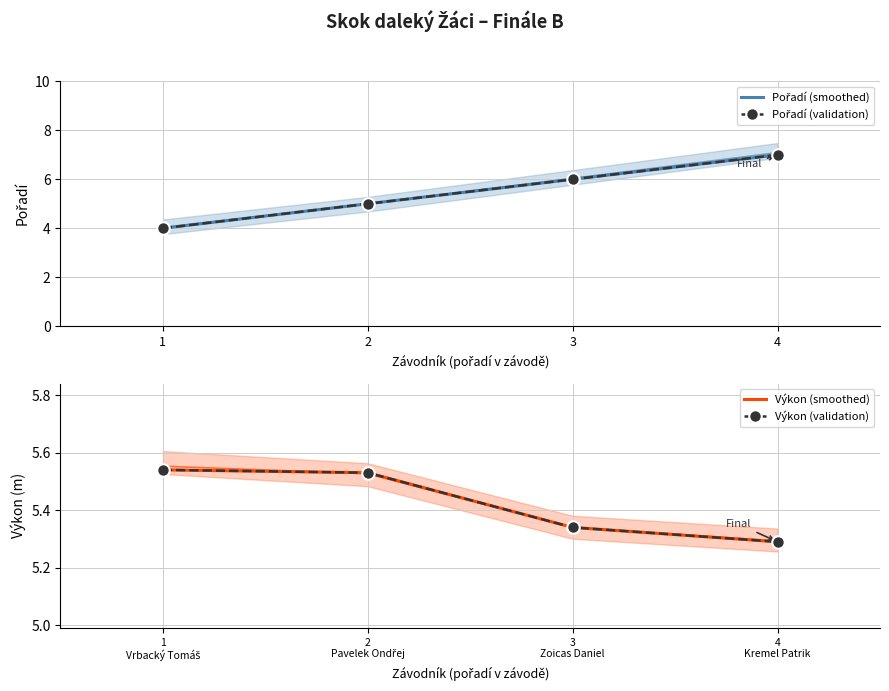

True or false: Výkon (smoothed) and Výkon (validation) cross at least once.

False